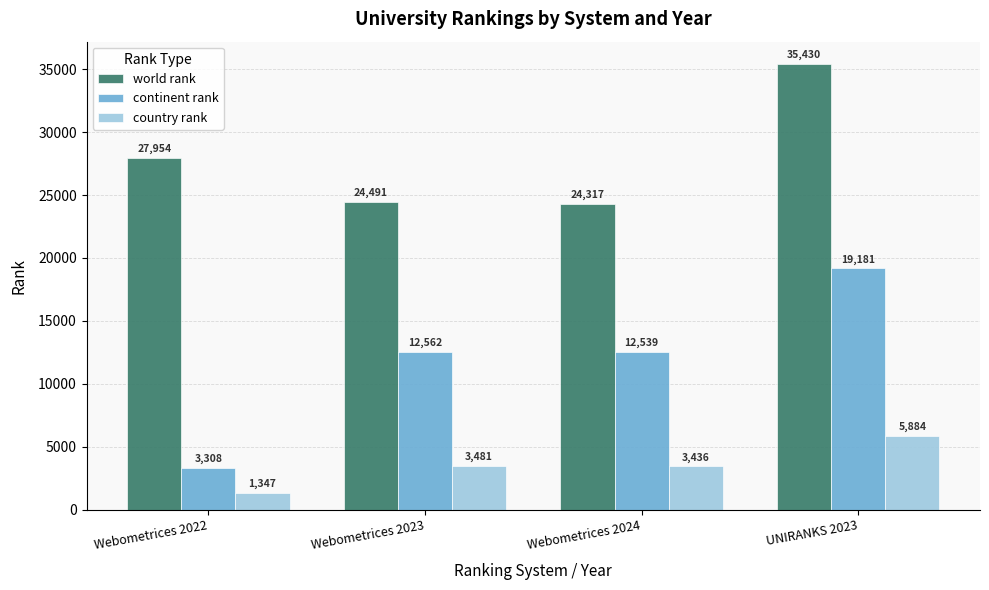

What is the sum of all country rank values?

14148